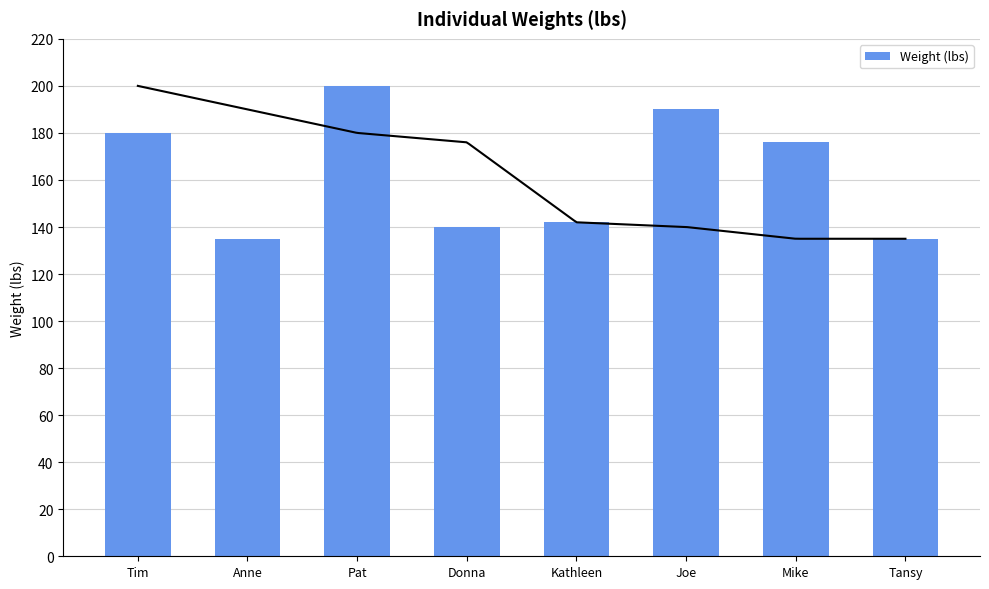

What is the difference between the maximum and second lowest values?

65